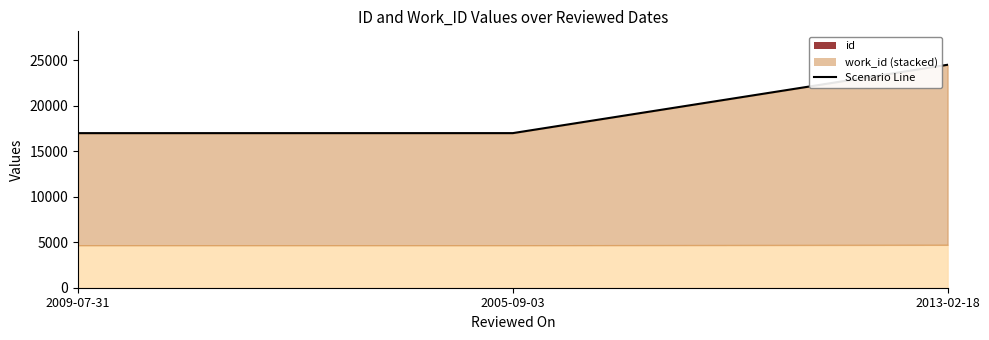

What is the difference between the maximum and minimum values?

7519